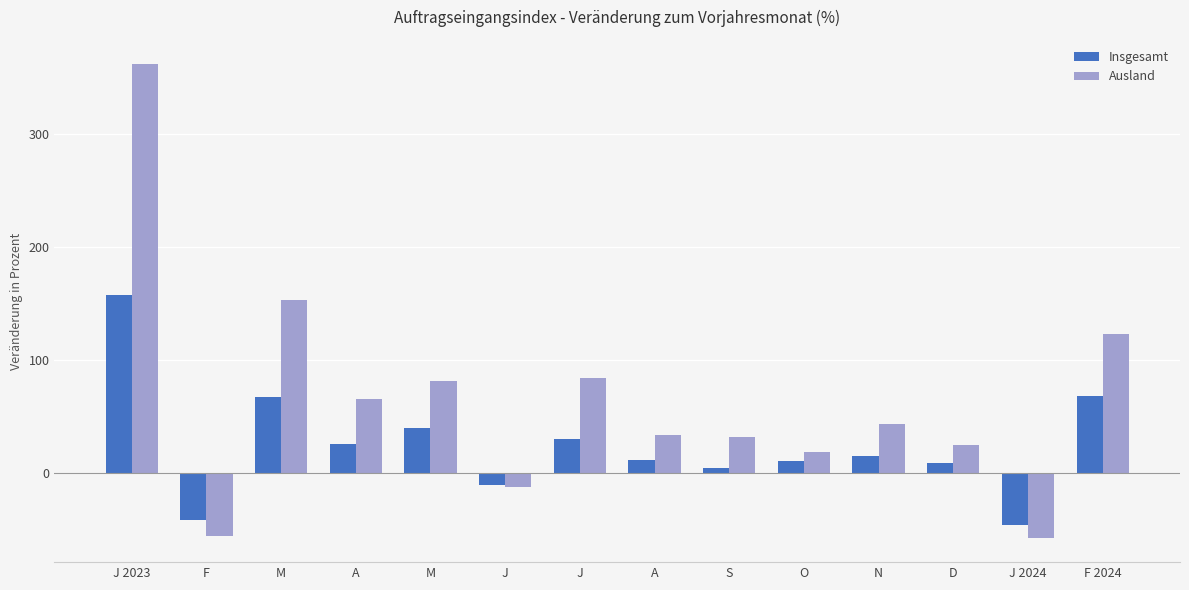

How many values in the Insgesamt series are below 14?

7